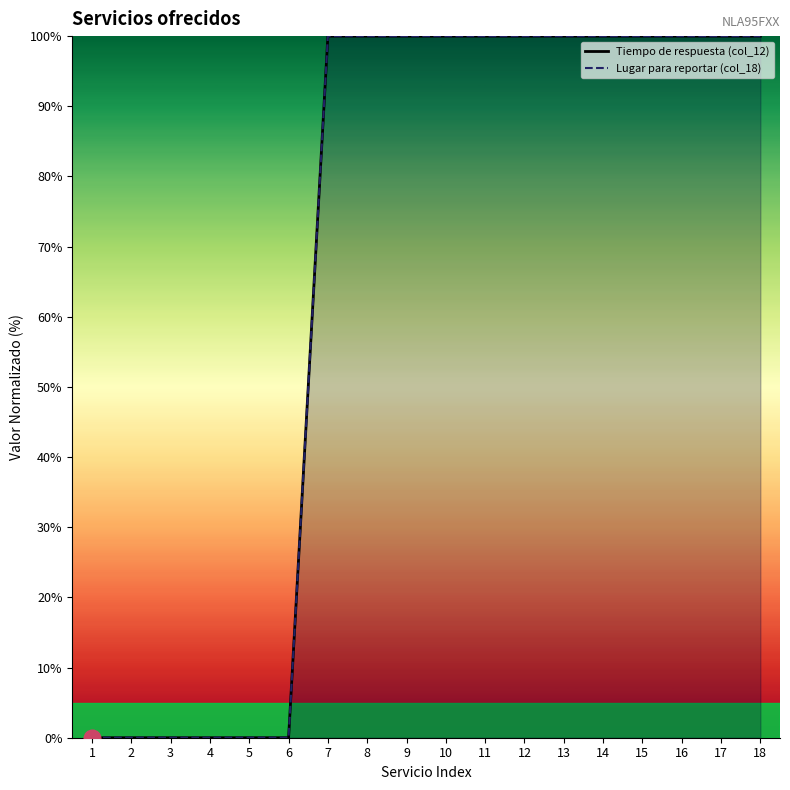

Rank the categories by Lugar para reportar (col_18) value from lowest to highest.

1, 2, 3, 4, 5, 6, 7, 8, 9, 10, 11, 12, 13, 14, 15, 16, 17, 18